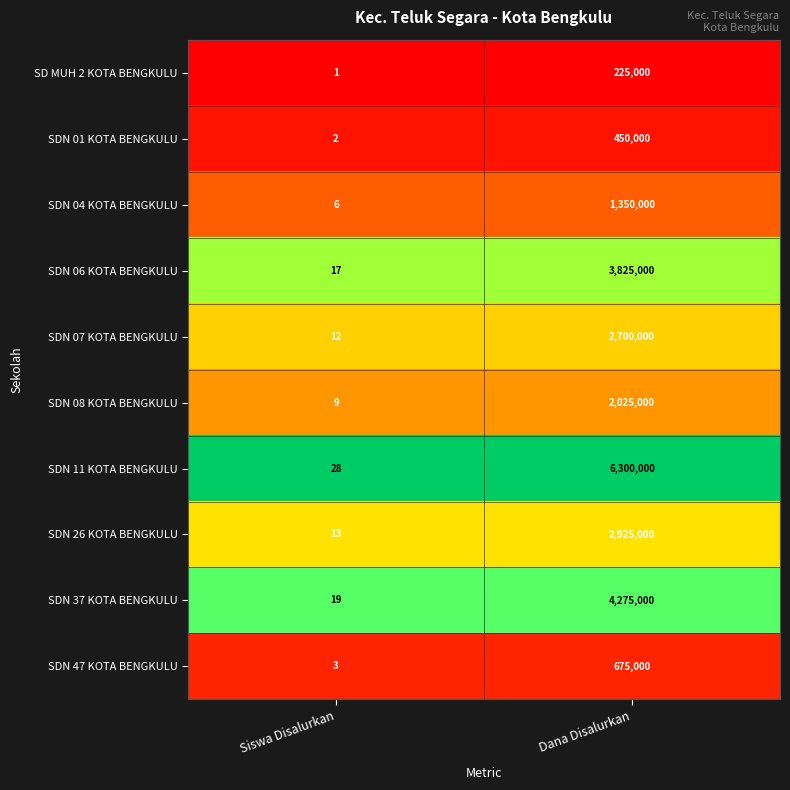

Between Siswa Disalurkan and Dana Disalurkan, which series saw the biggest shift?

SDN 11 KOTA BENGKULU